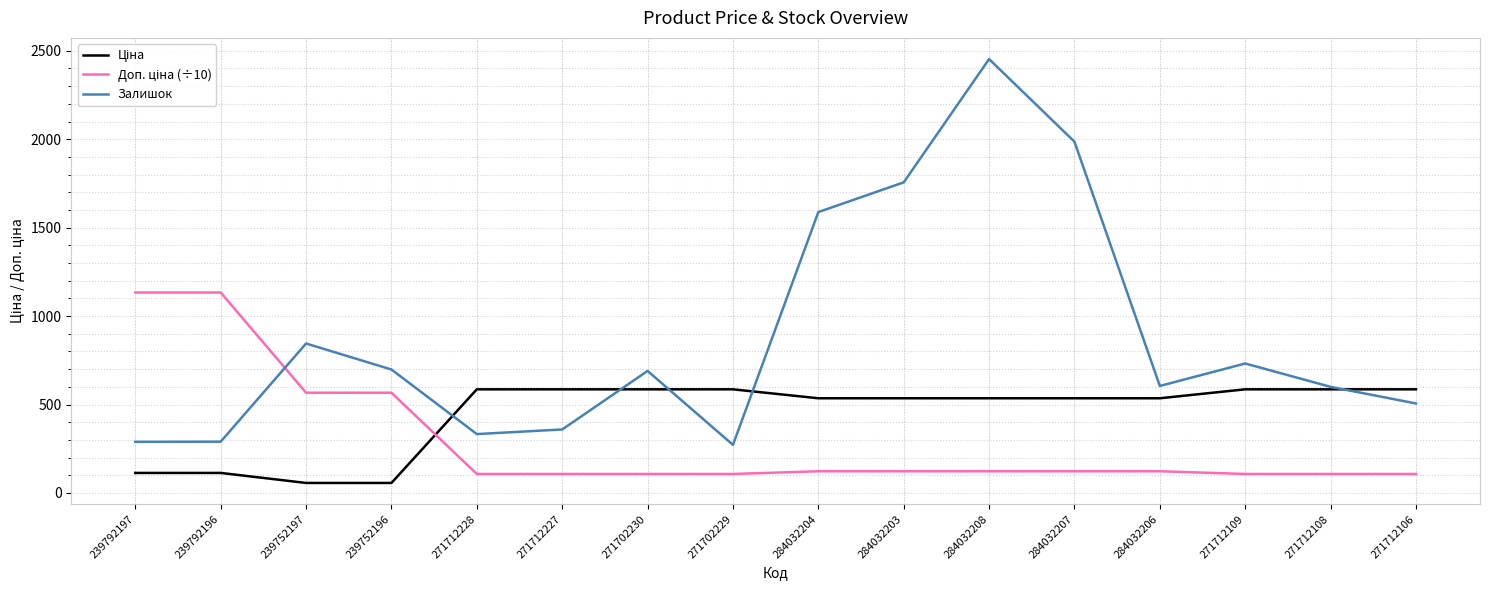

Which series has the largest range (max minus min)?

Залишок